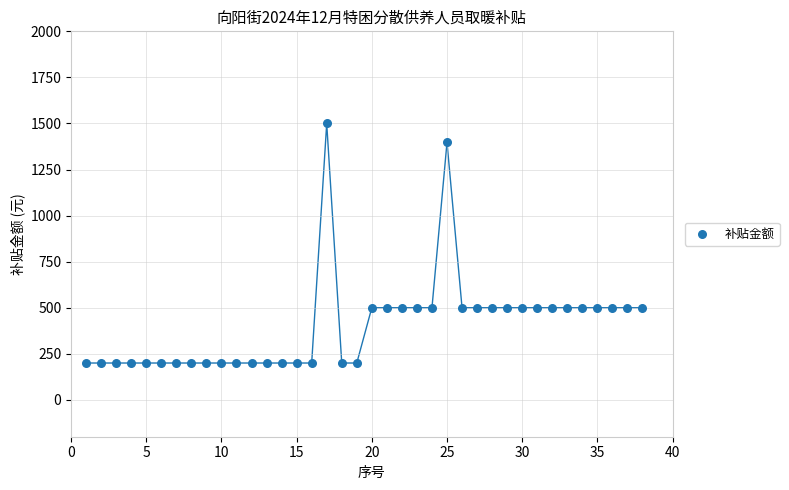

What is the range of Y values (max minus min)?

1300.0